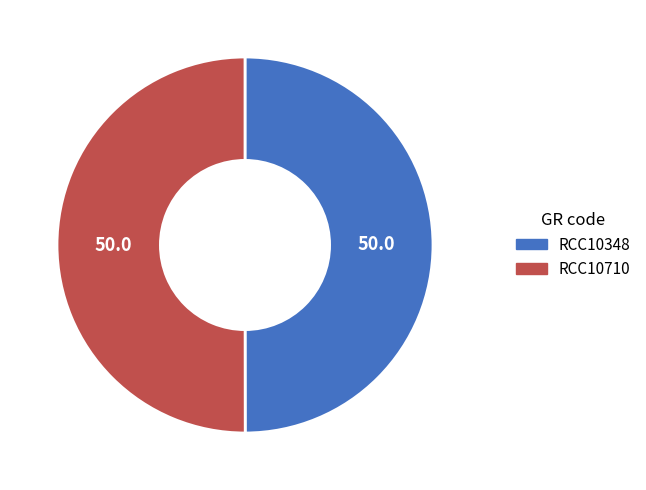

The RCC10710 slice represents 50% of the pie. True or false?

True